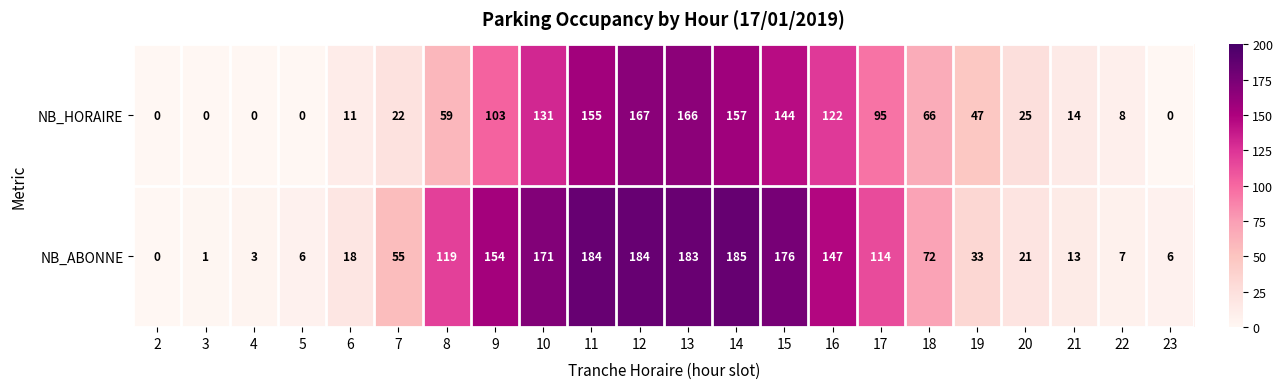

The value of NB_ABONNE at 23 is 6. True or false?

True